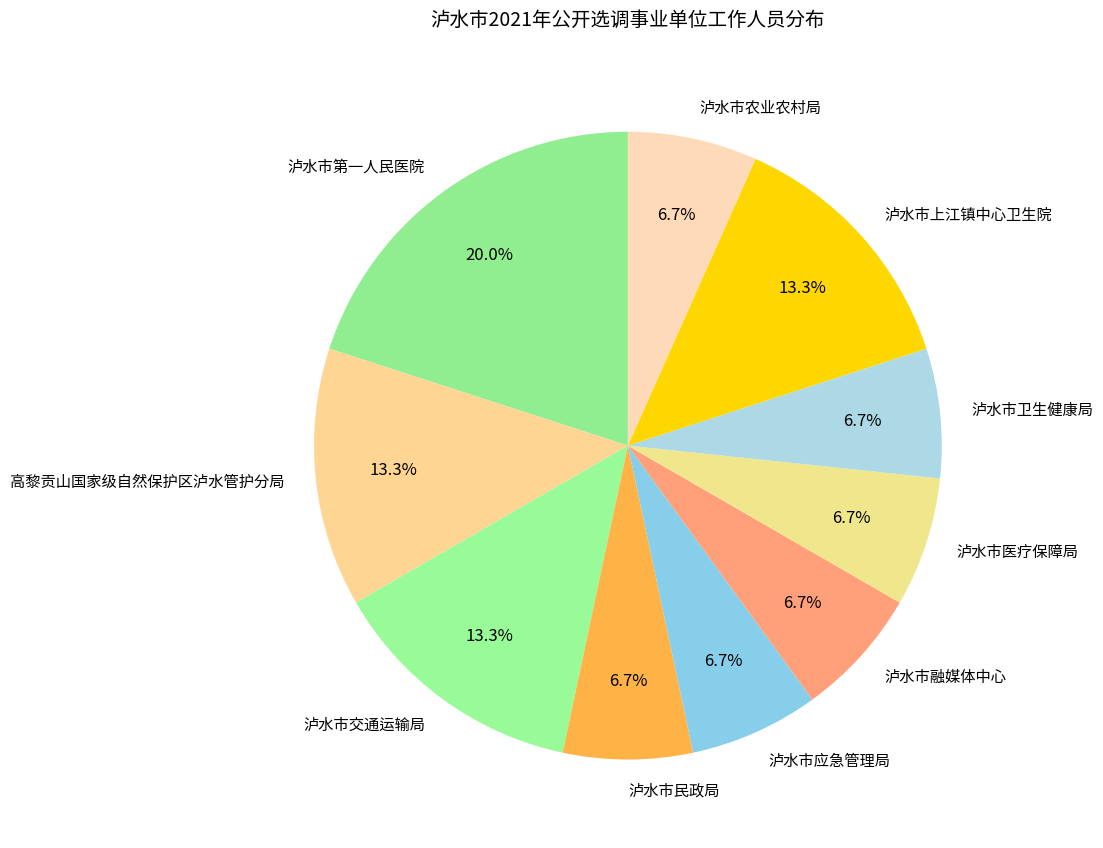

True or false: 泸水市卫生健康局 accounts for 7% of the total.

True